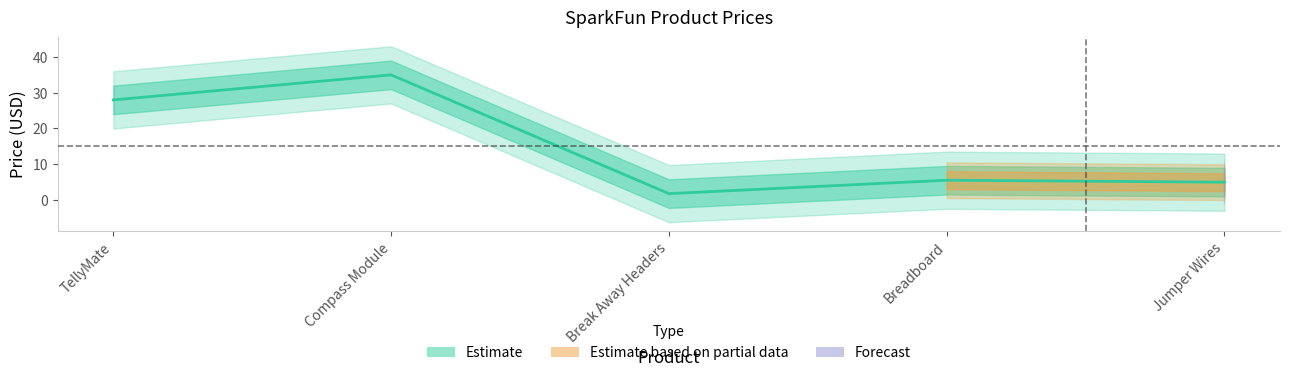

Does the chart have visible grid lines?

No